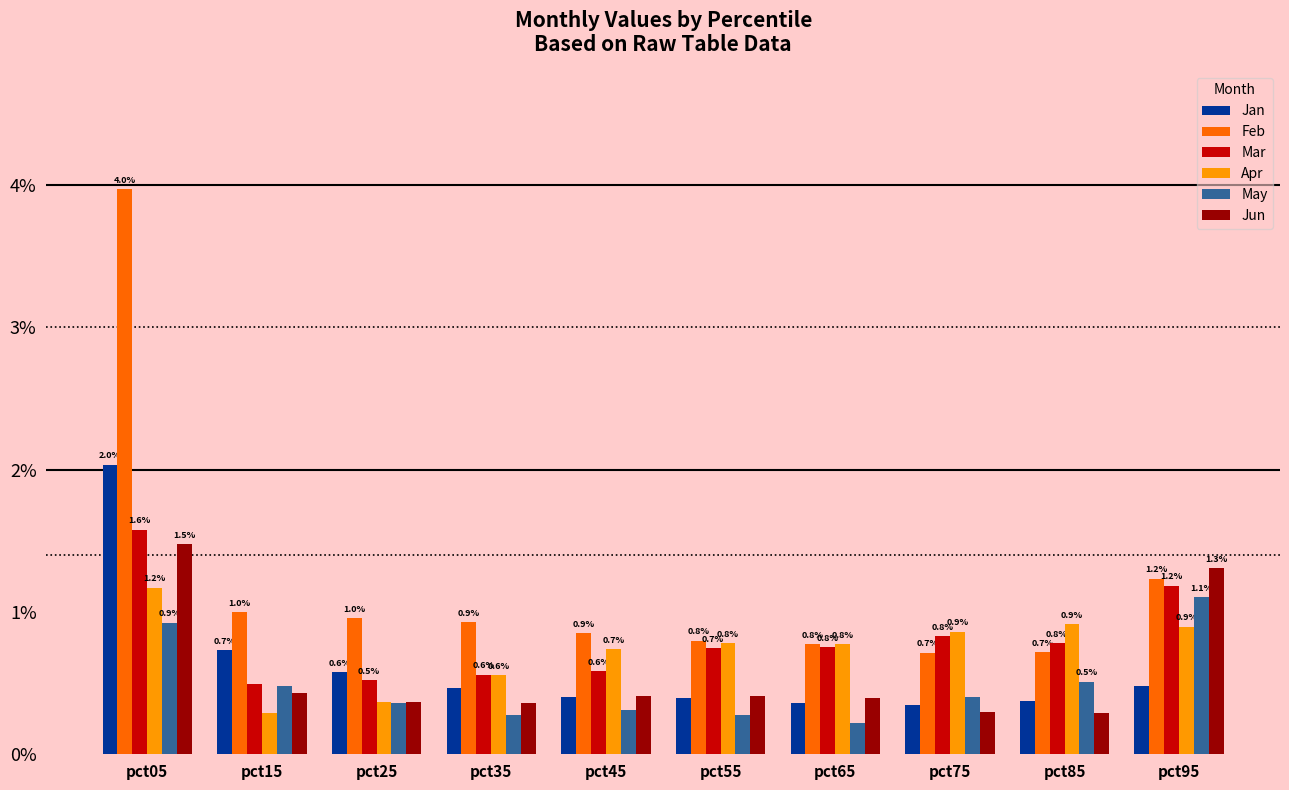

The value of Feb at pct35 is 0.5. True or false?

False